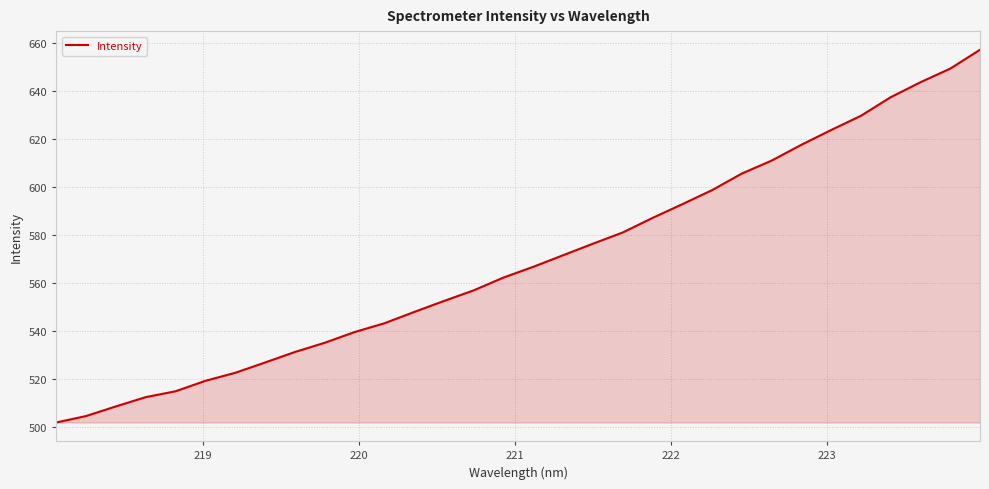

What is the average value?

569.7